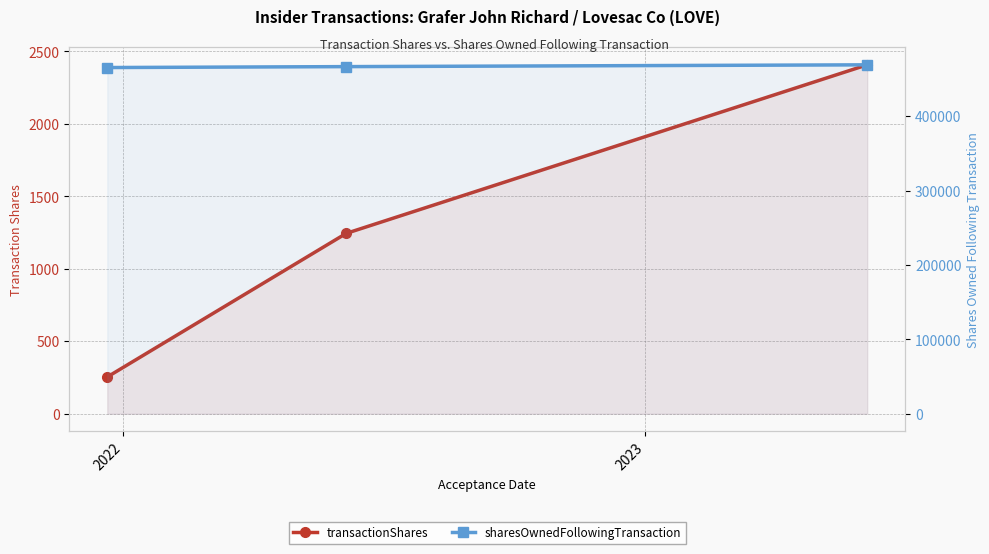

True or false: transactionShares has a value of 4174 at 2023.

False